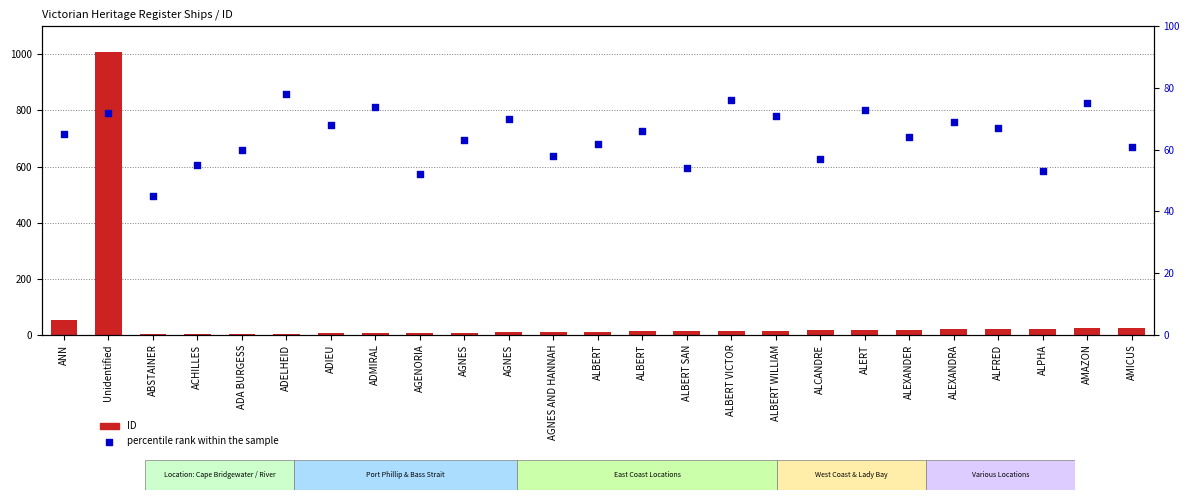

Which series contains the highest Y value?

ID